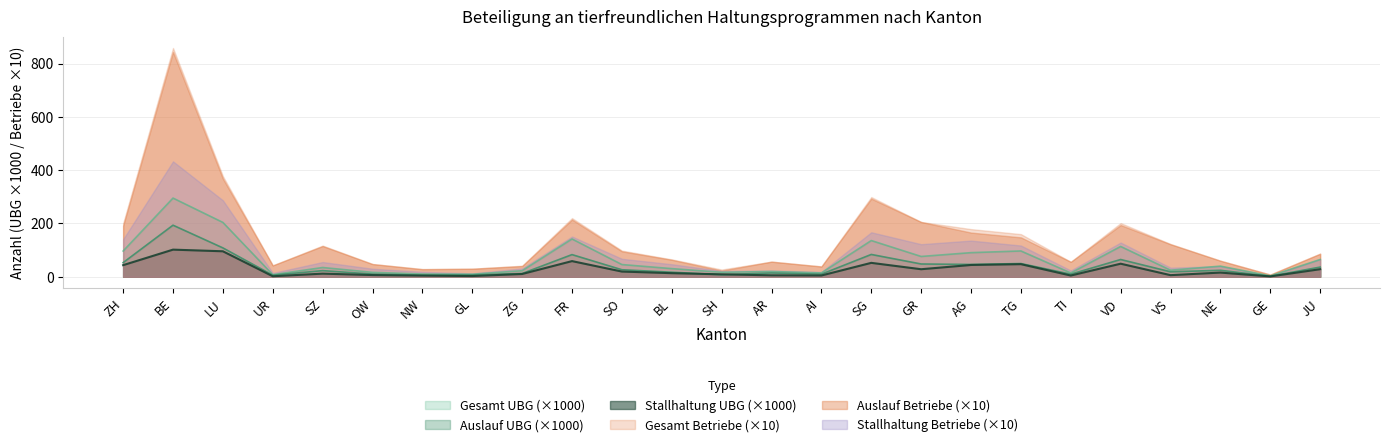

What position from the left is SH?

13